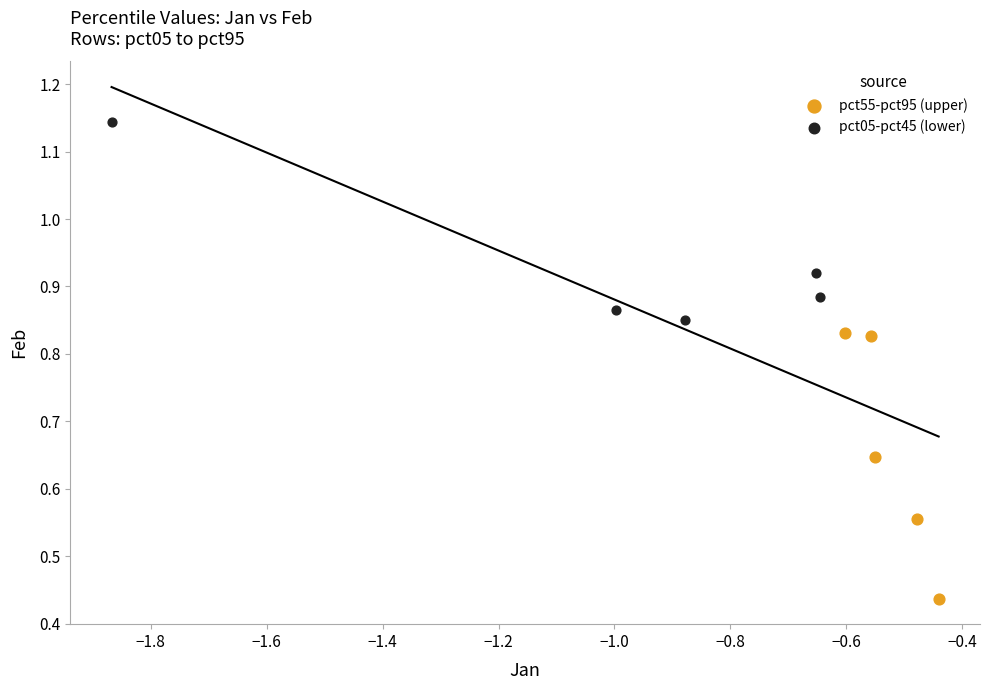

What are all the series names shown in the legend?

pct55-pct95 (upper), pct05-pct45 (lower)